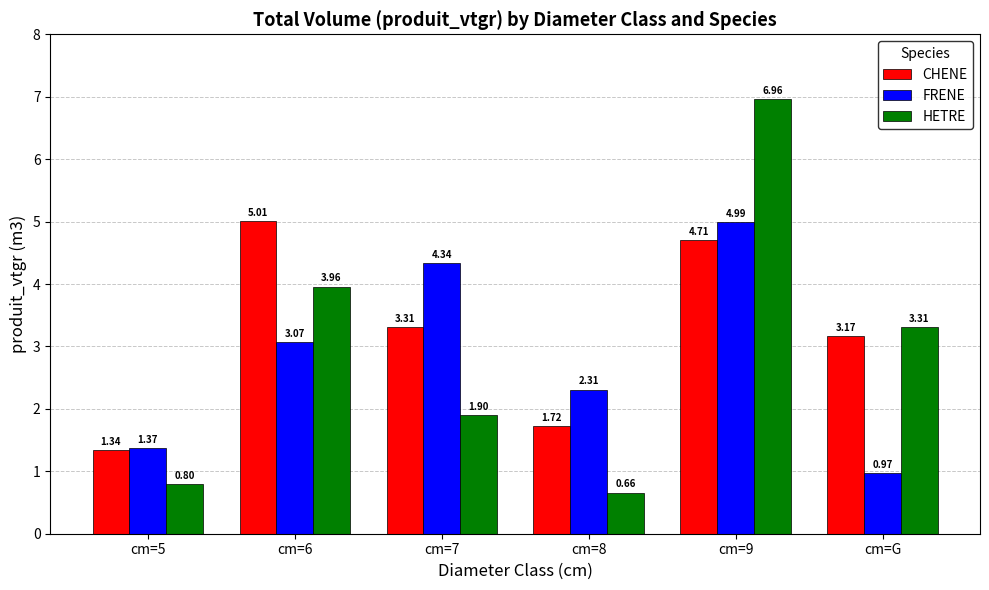

Which series changed the most between cm=6 and cm=7?

HETRE